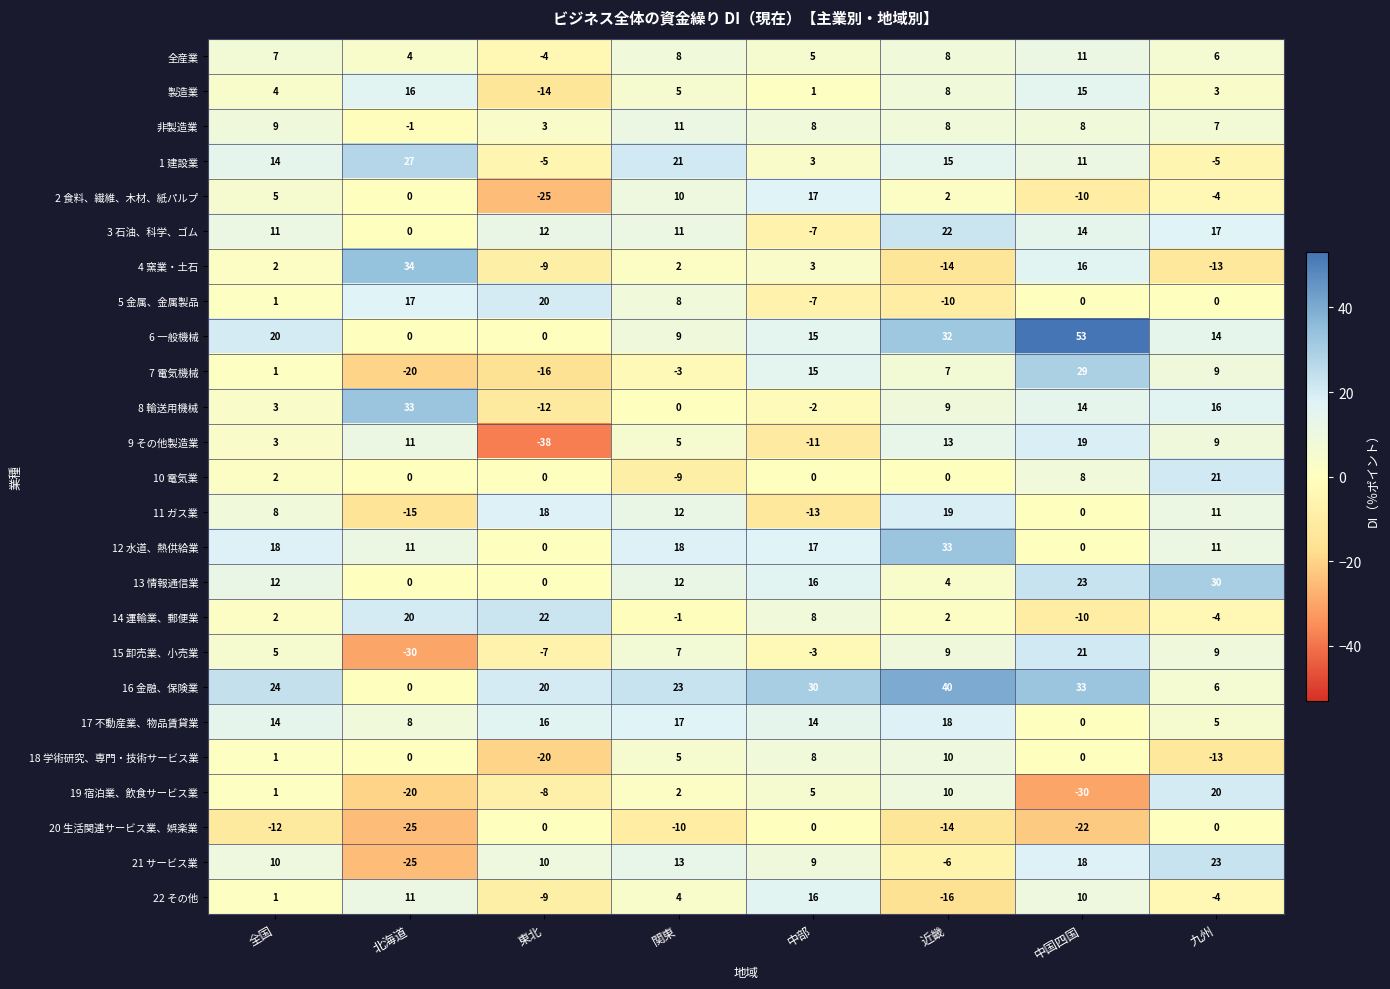

Rank the categories by 9 その他製造業 value from highest to lowest.

中国四国, 近畿, 北海道, 九州, 関東, 全国, 中部, 東北